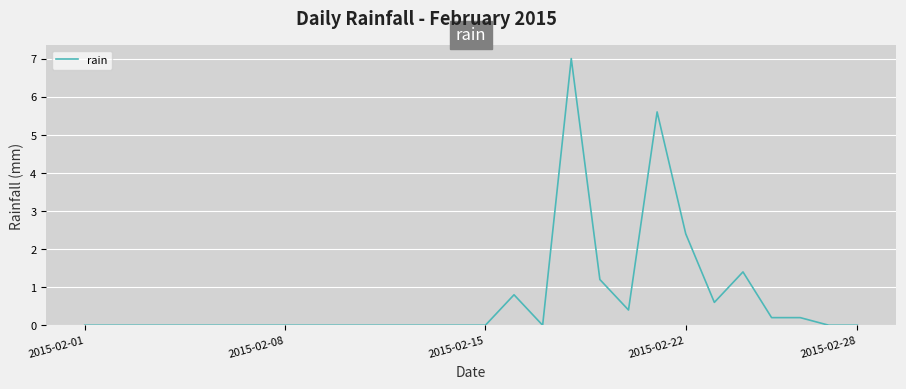

Does the chart display data point markers on the line(s)?

No